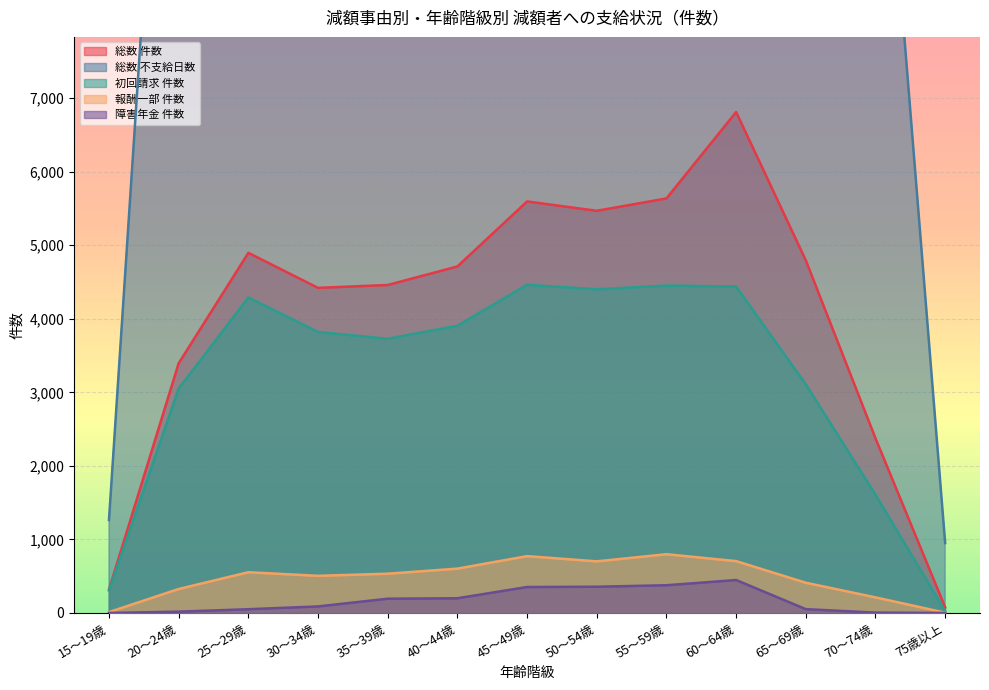

How many data points in 総数_不支給日数 are less than 22495?

6